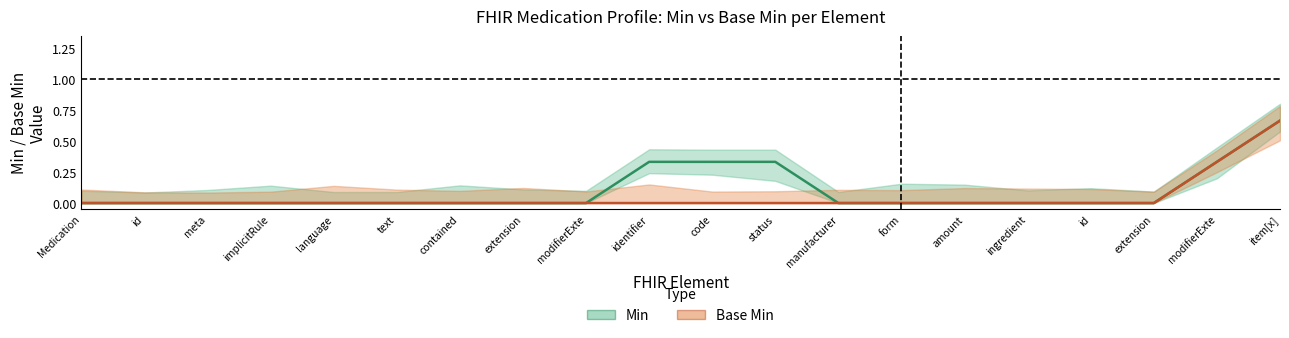

At form, list the series in order from smallest to largest.

Min, Base Min